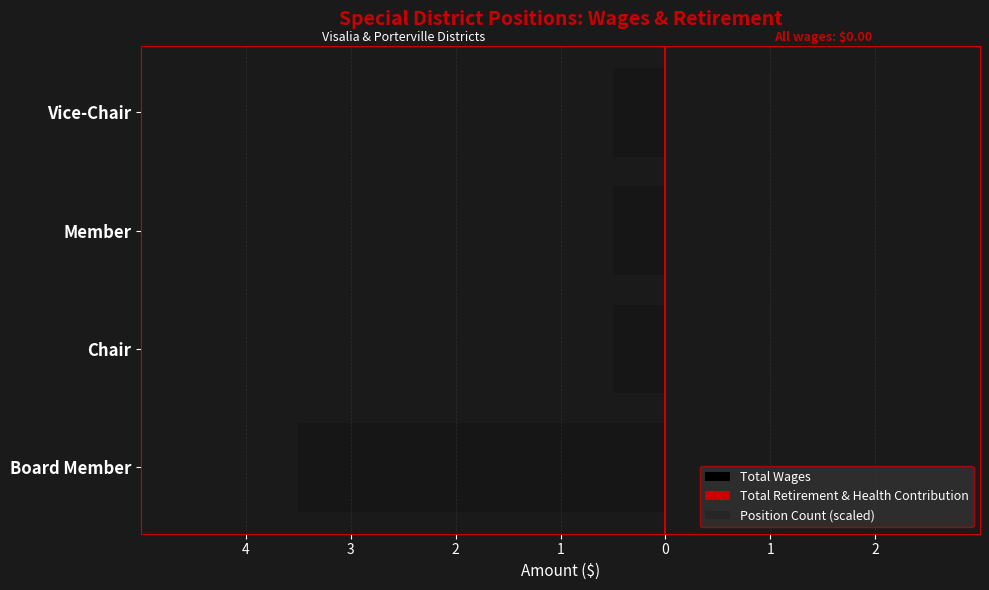

Does the chart contain any negative values?

Yes